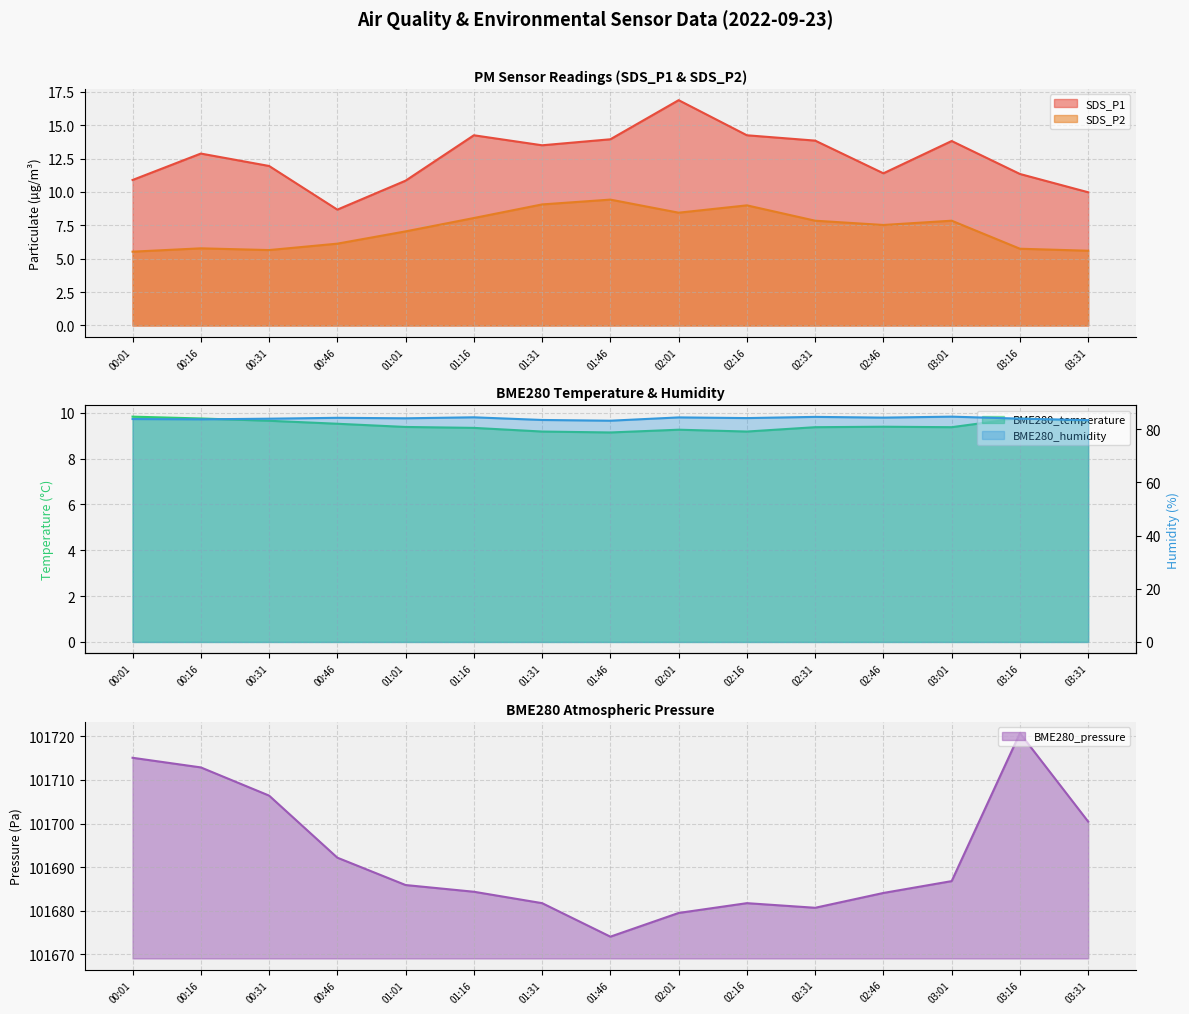

What are all the series names shown in the legend?

SDS_P1, SDS_P2, BME280_temperature, BME280_humidity, BME280_pressure